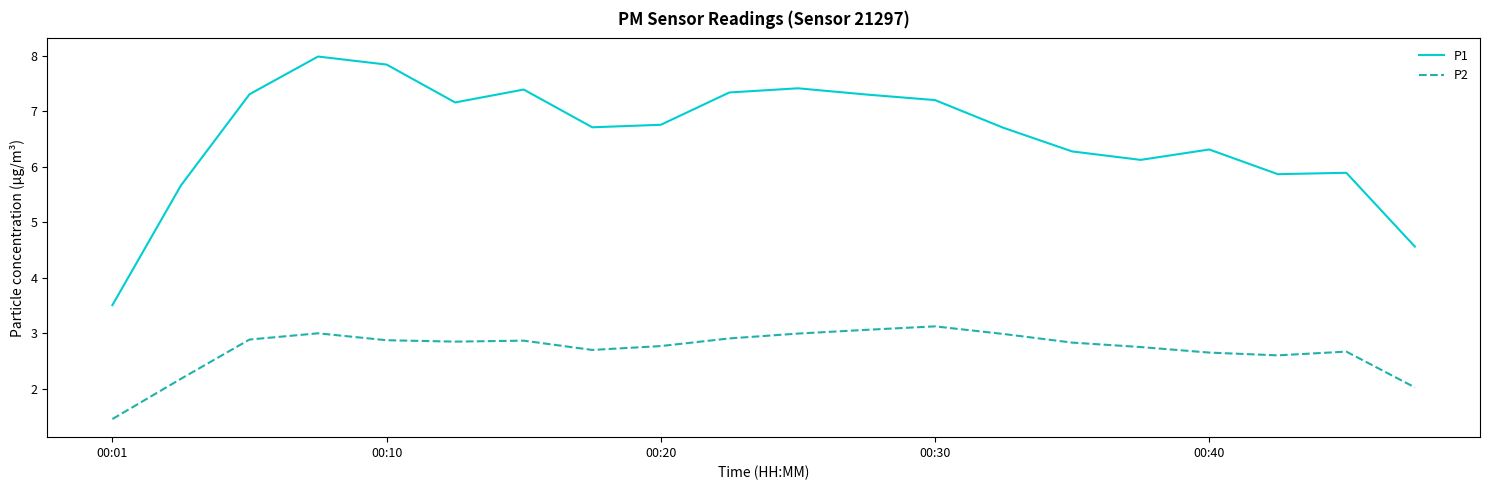

What is the highest value of the P2 series?

3.1